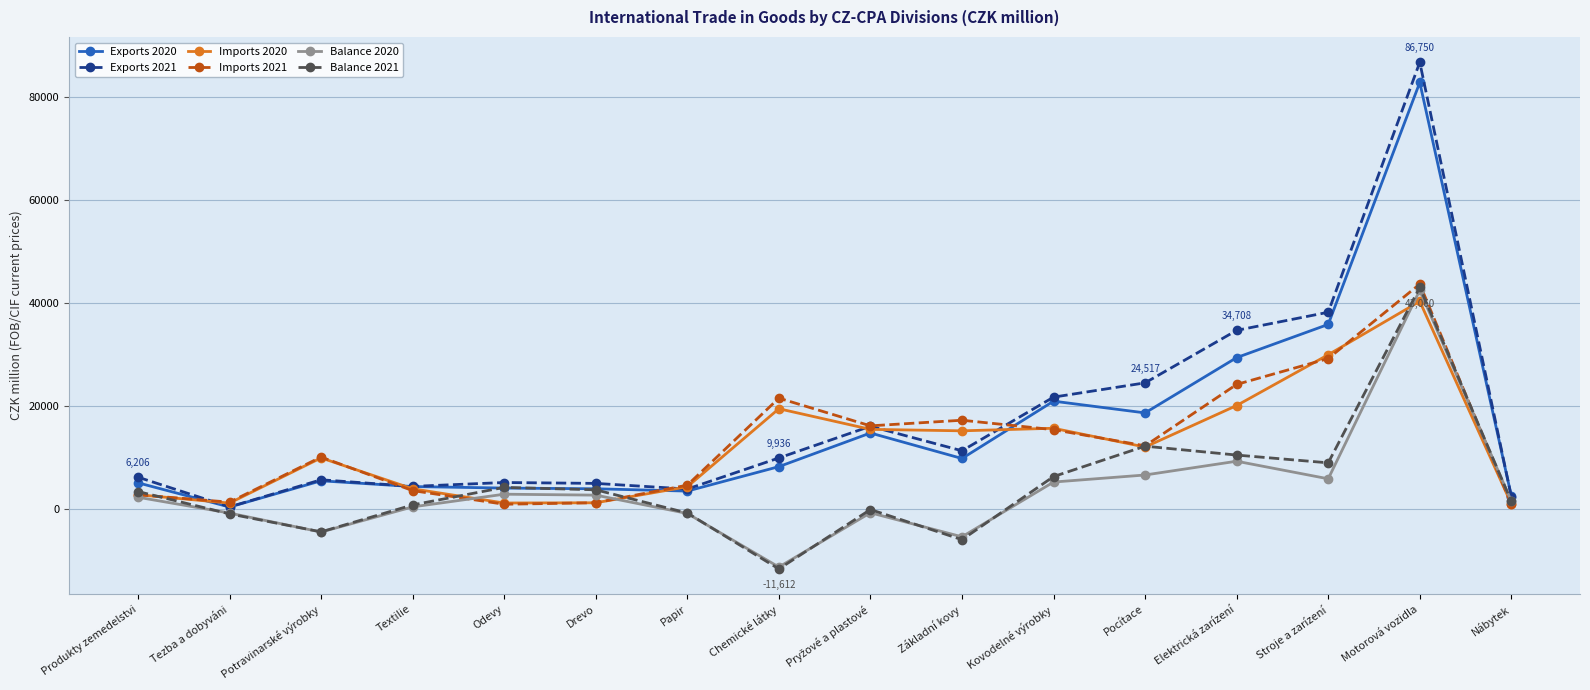

At which label does Imports 2020 reach its peak?

Motorová vozidla